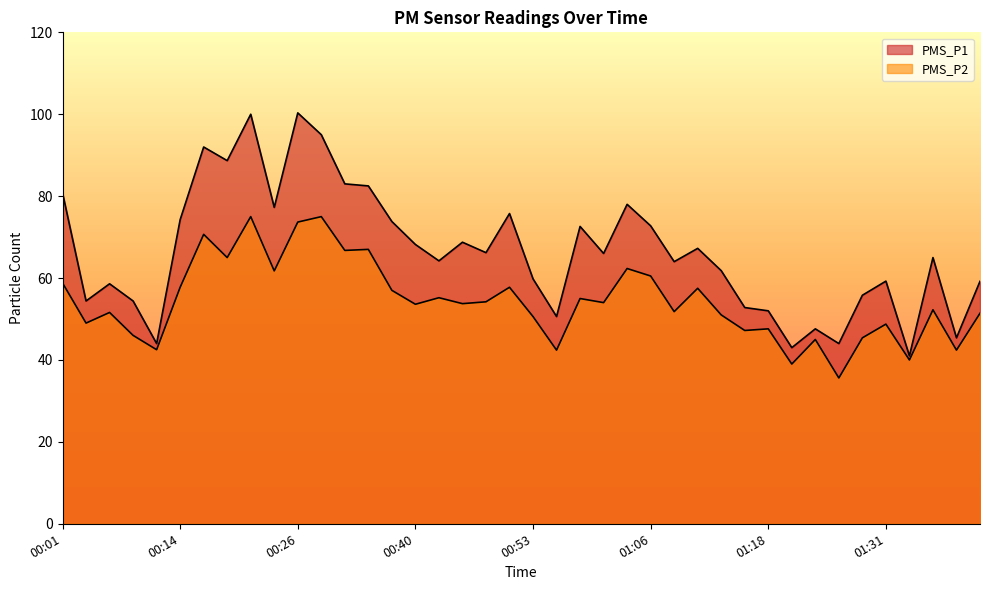

True or false: PMS_P2 and PMS_P1 cross at least once.

False